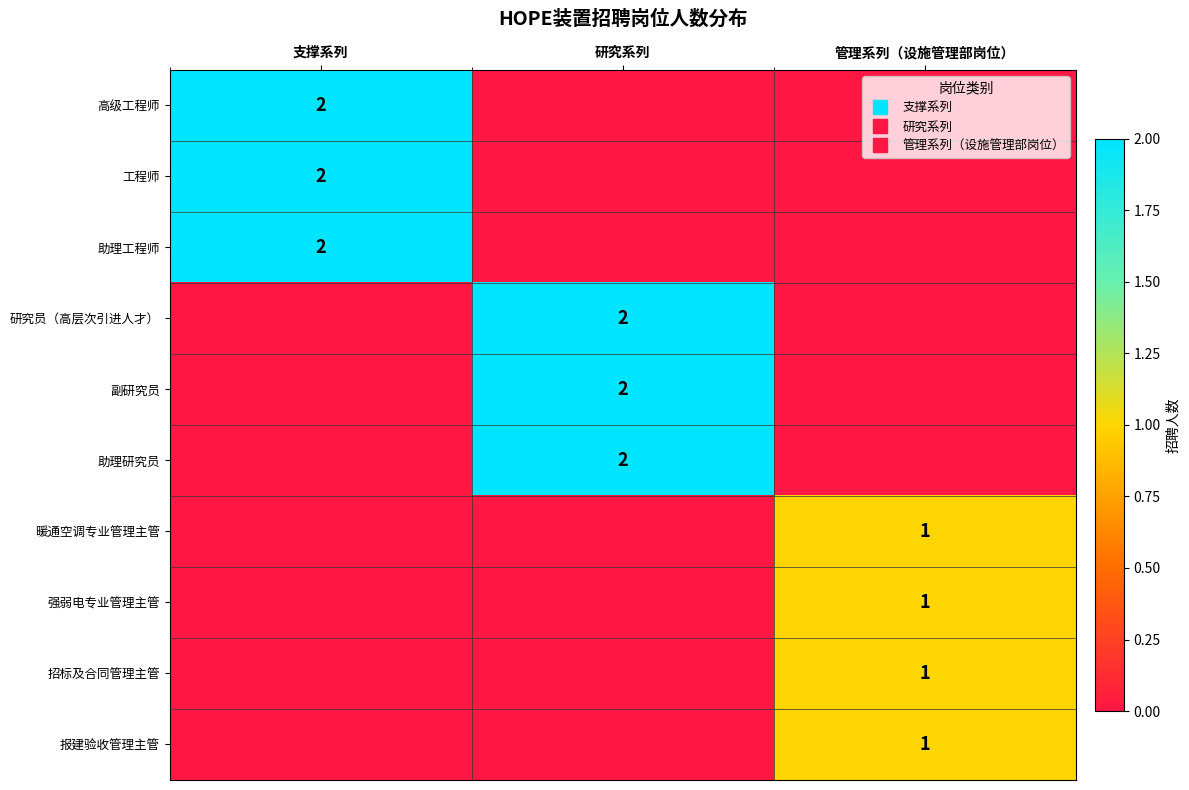

Is the value of 报建验收管理主管 at 管理系列（设施管理部岗位） greater than the value of 暖通空调专业管理主管 at 支撑系列?

Yes